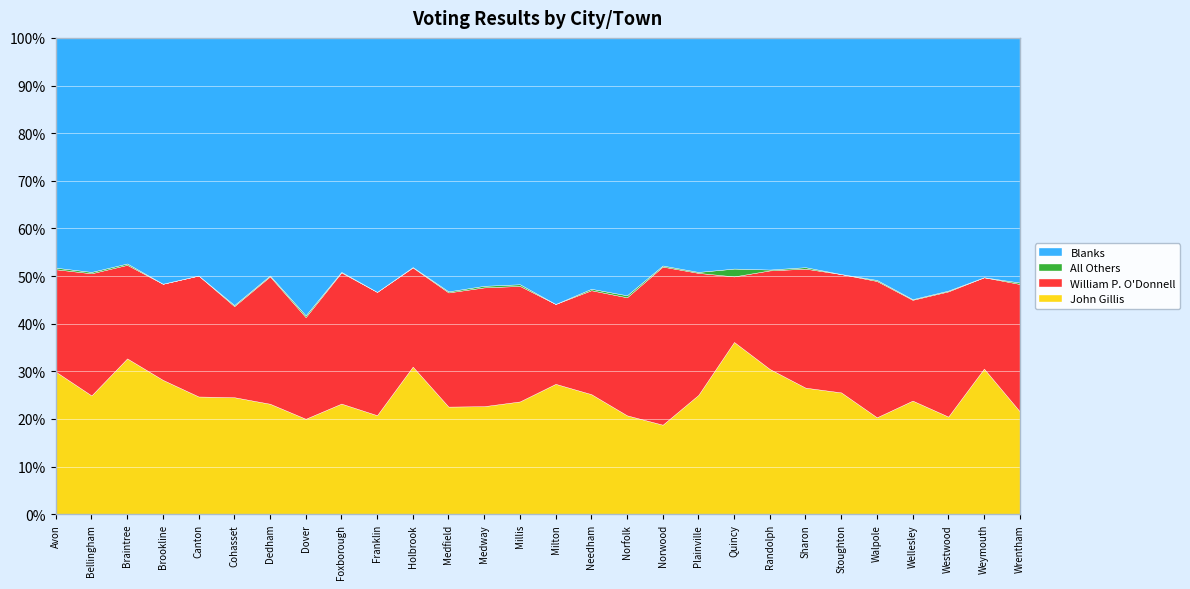

True or false: John Gillis and Blanks cross at least once.

False